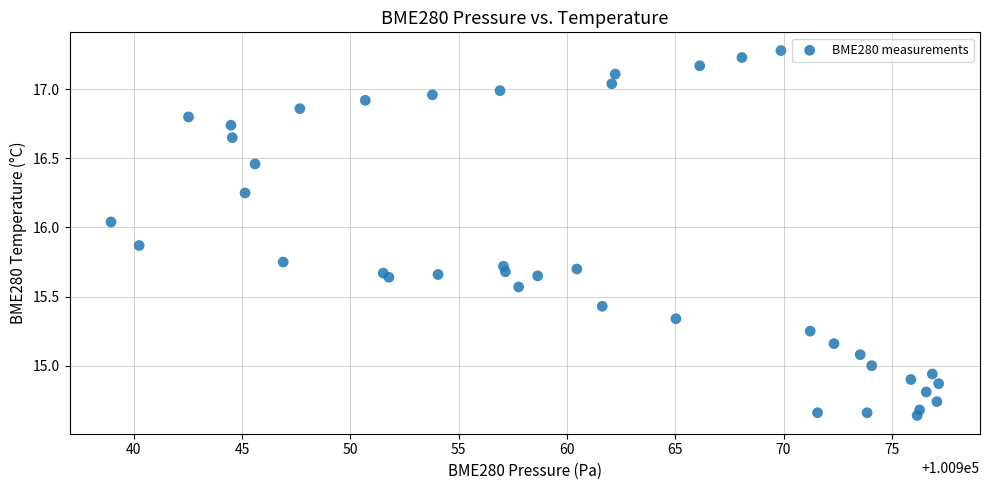

What is the range of Y values (max minus min)?

2.6